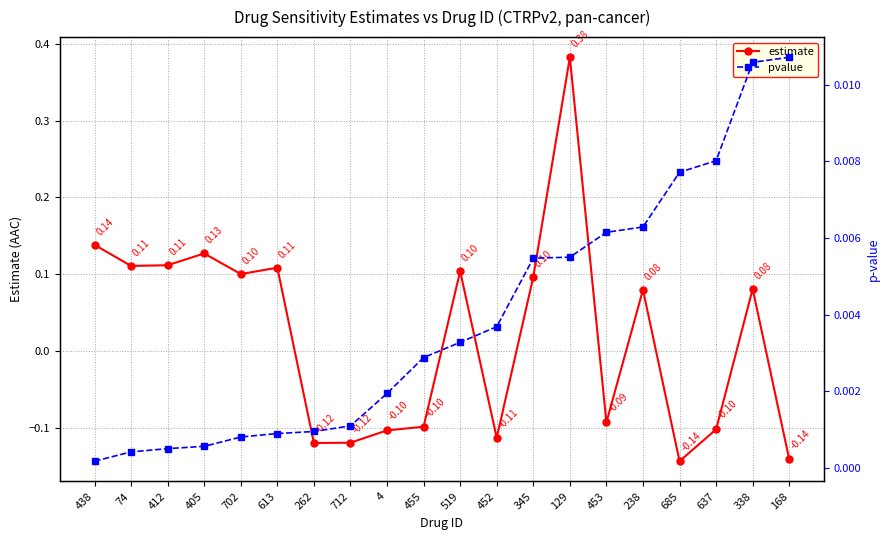

What is the minimum value shown in the chart?

-0.1